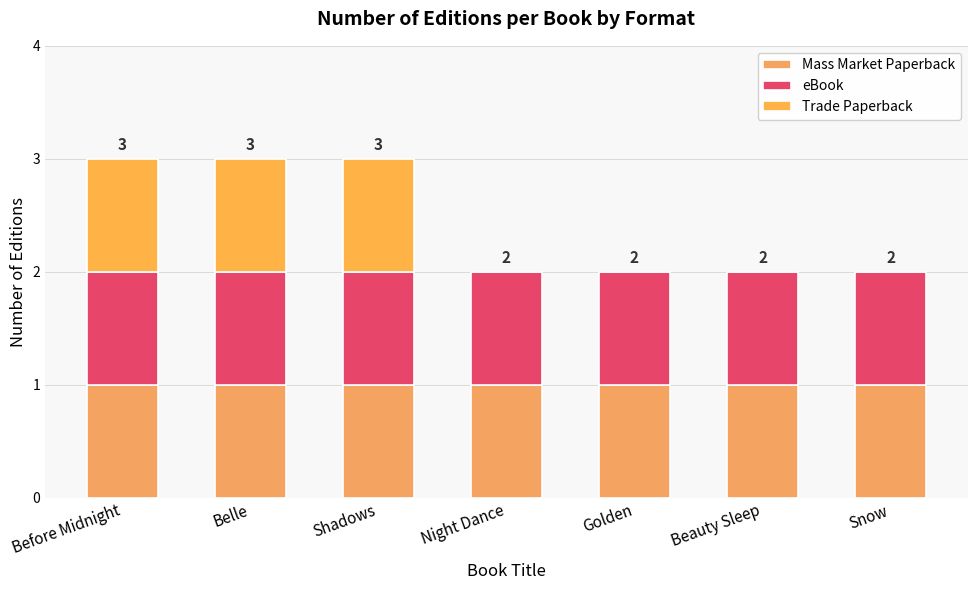

Are the bars grouped side by side (vs. stacked)?

No